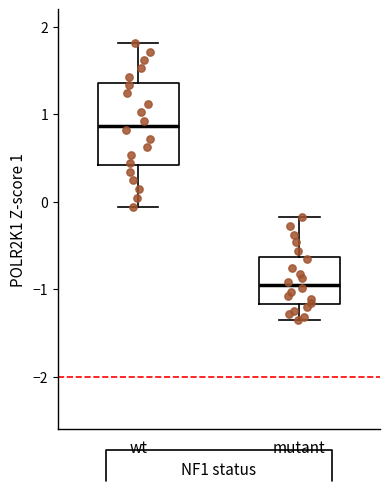

Which box's median line is the lowest?

mutant